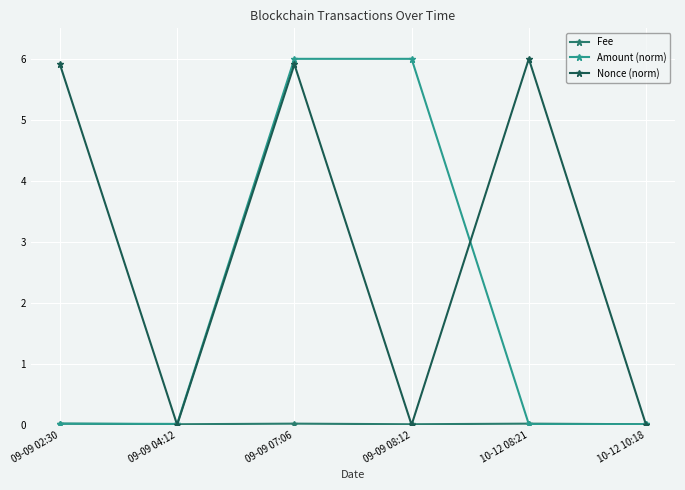

Which series has the largest total across all categories?

Nonce (norm)